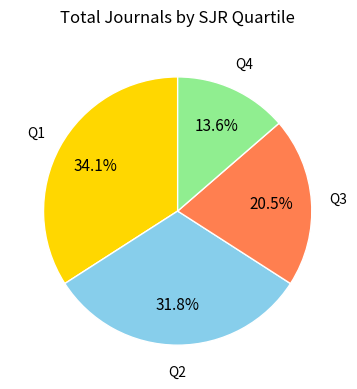

Does any single category account for the majority?

No